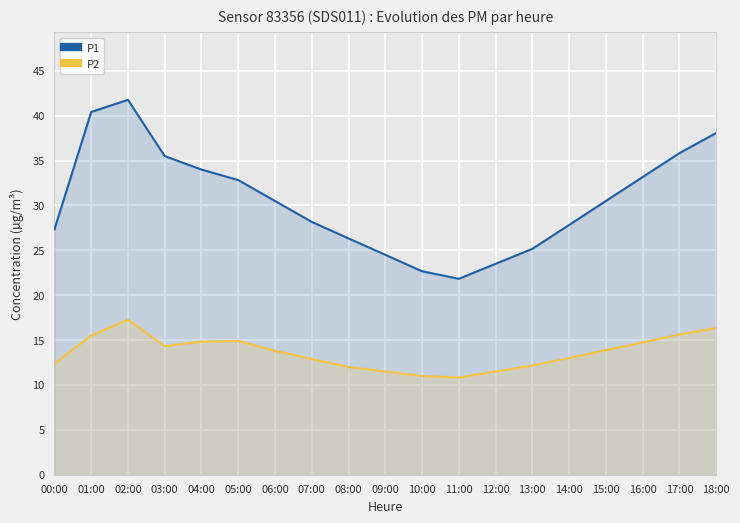

What is the total value across all series at 15:00?

44.4